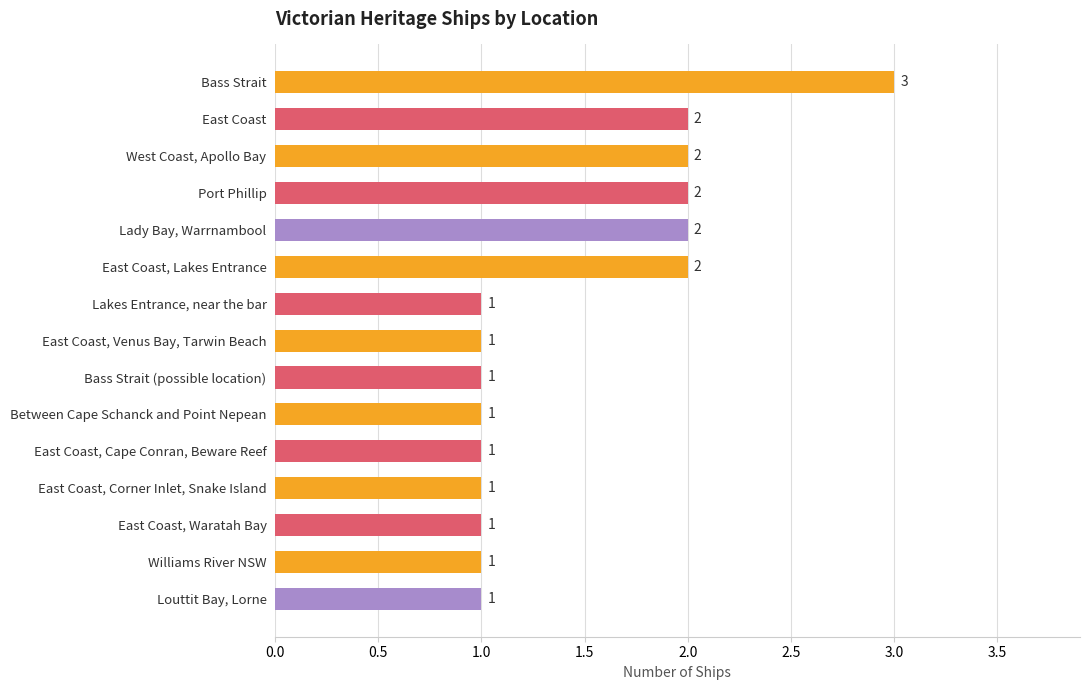

What is the difference between the maximum and minimum values?

2